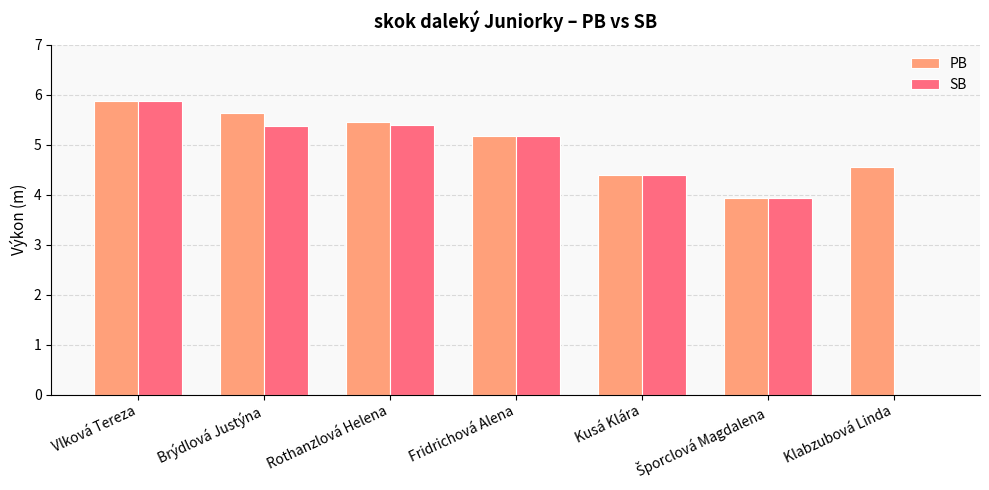

At which category is the sum across all series the highest?

Vlková Tereza